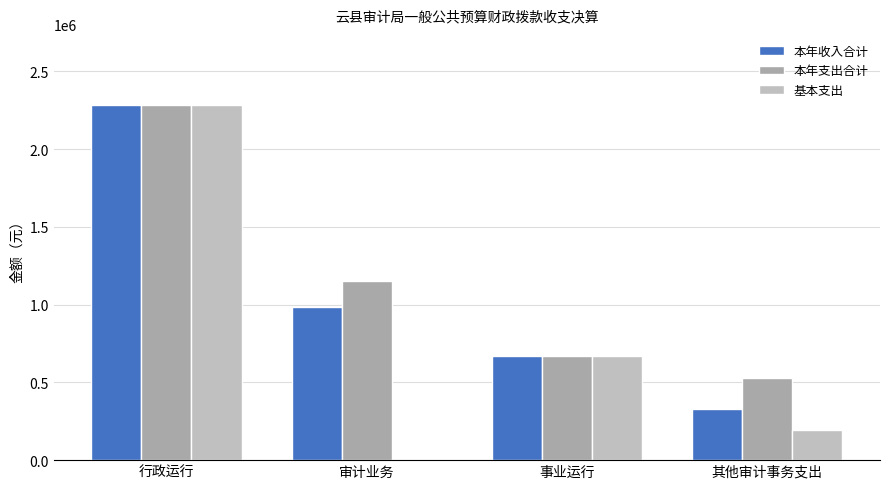

How many values in 基本支出 are above zero?

3